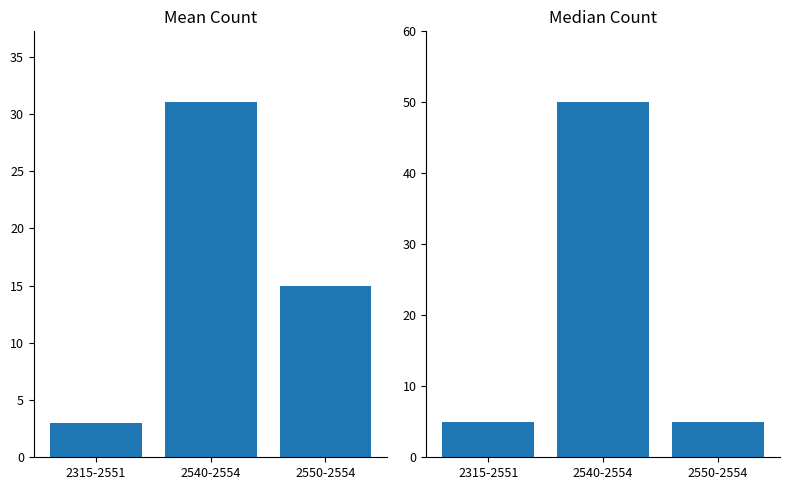

Reading left to right, what are all the values shown in this chart?

Mean Count: 2315-2551=3	2540-2554=31	2550-2554=15
Median Count: 2315-2551=5	2540-2554=50	2550-2554=5